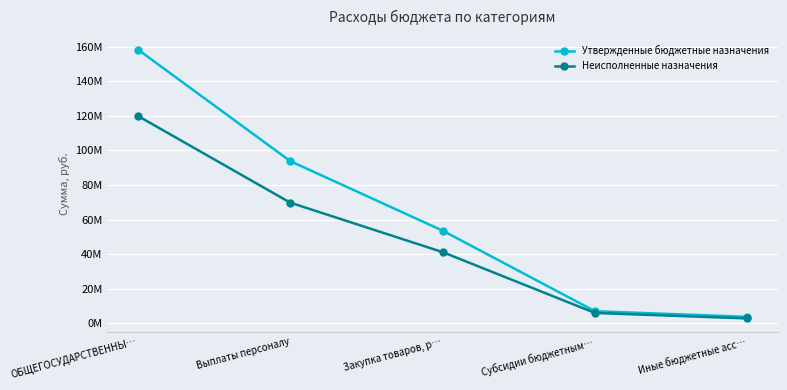

What are all the series names shown in the legend?

Утвержденные бюджетные назначения, Неисполненные назначения